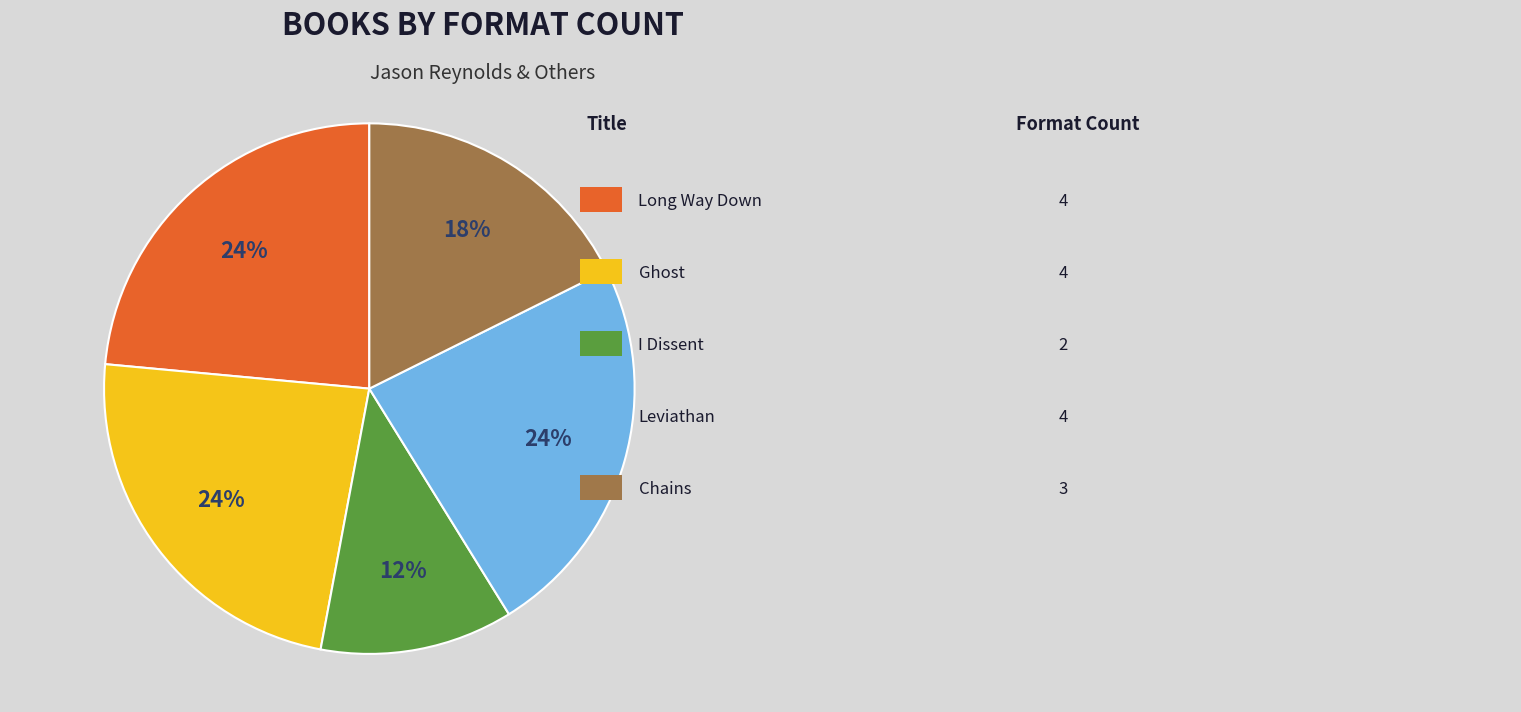

To the nearest percent, what is the difference between the largest and smallest slice percentages?

12%